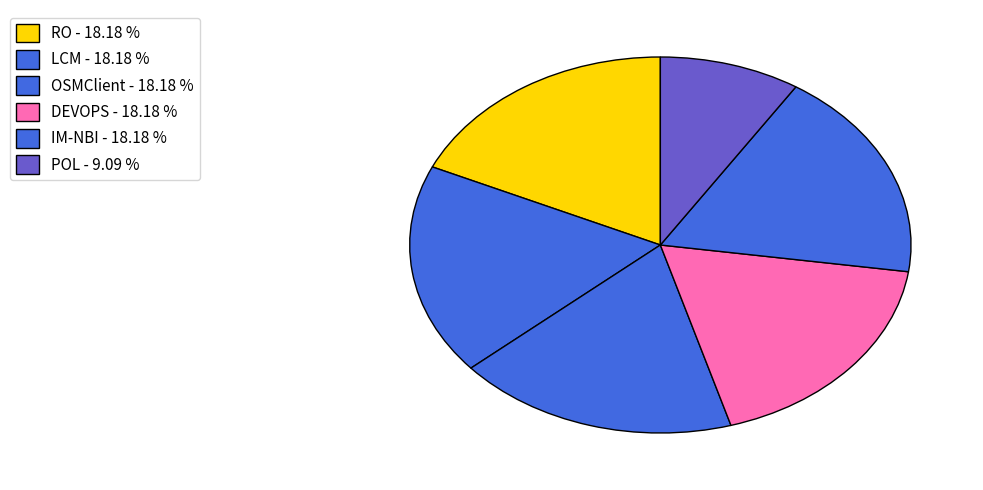

To the nearest percent, what is the average slice percentage?

17%